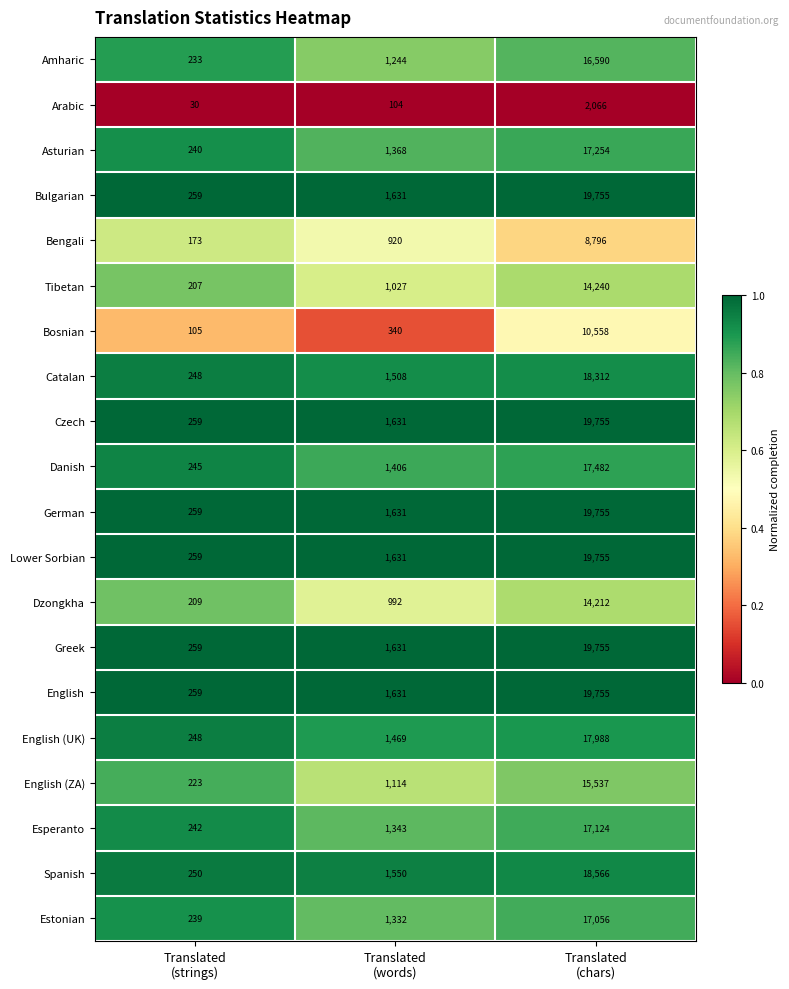

What is the minimum value shown in the chart?

30